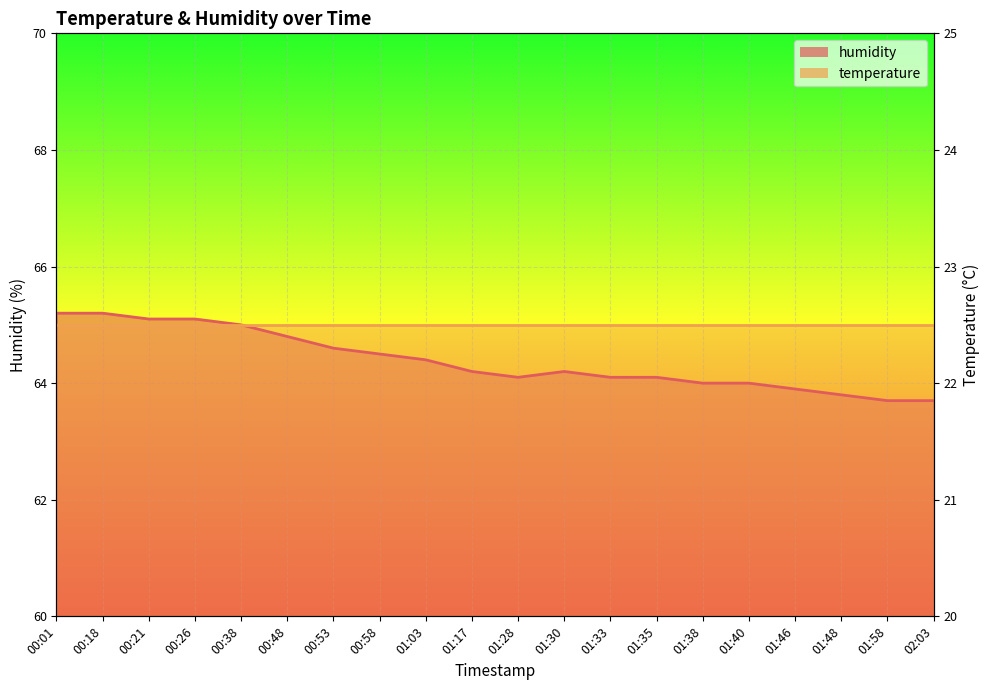

Rank the categories by value from lowest to highest.

01:58, 02:03, 01:48, 01:46, 01:38, 01:40, 01:28, 01:33, 01:35, 01:17, 01:30, 01:03, 00:58, 00:53, 00:48, 00:38, 00:21, 00:26, 00:01, 00:18